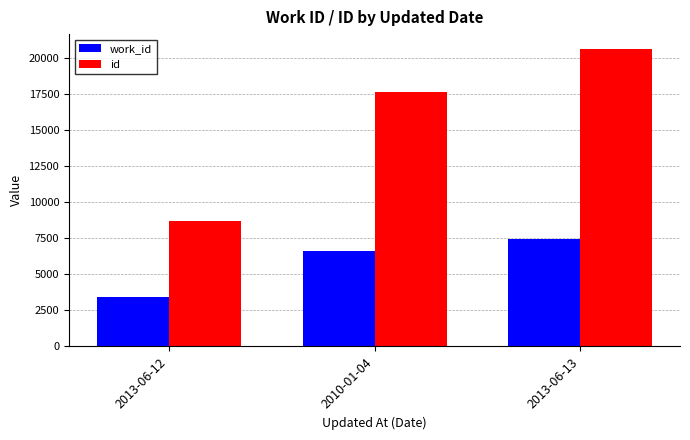

Reading right to left, extract all data points from this chart.

work_id: 2013-06-13=7428	2010-01-04=6651	2013-06-12=3408
id: 2013-06-13=20619	2010-01-04=17613	2013-06-12=8699